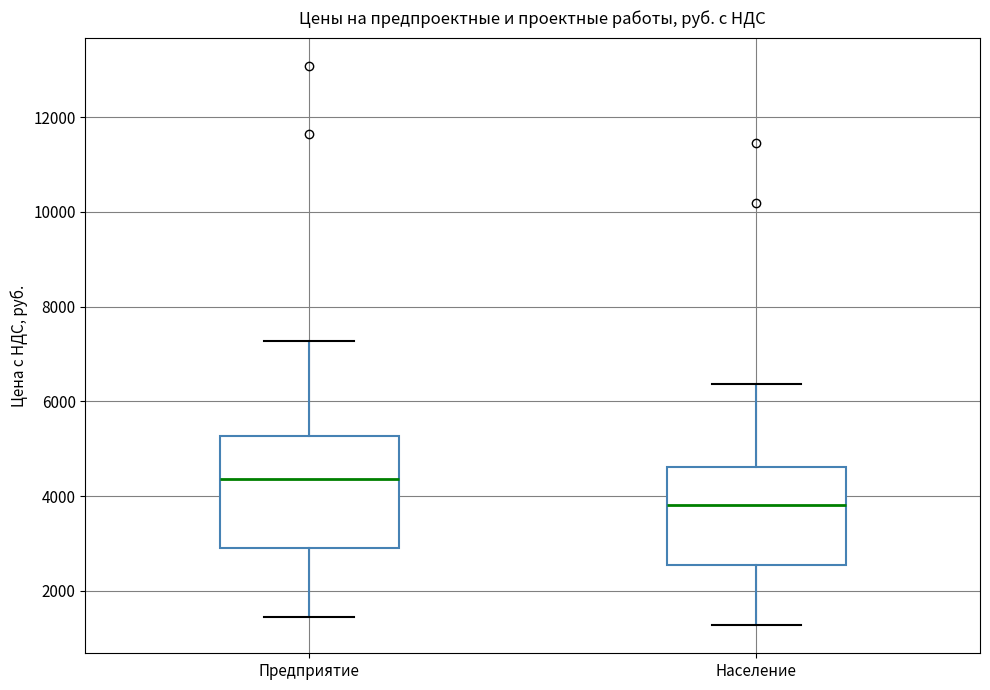

Reading left to right, transcribe this box plot: for each box, give where its median line is, the range the box spans, and where its two whiskers end, as read against the y-axis. The values are not printed on the chart, so give them approximately, as read against the axis.

Предприятие: median 4400, box 3000 to 5200, whiskers 1400 to 7200
Население: median 3800, box 2600 to 4600, whiskers 1200 to 6400